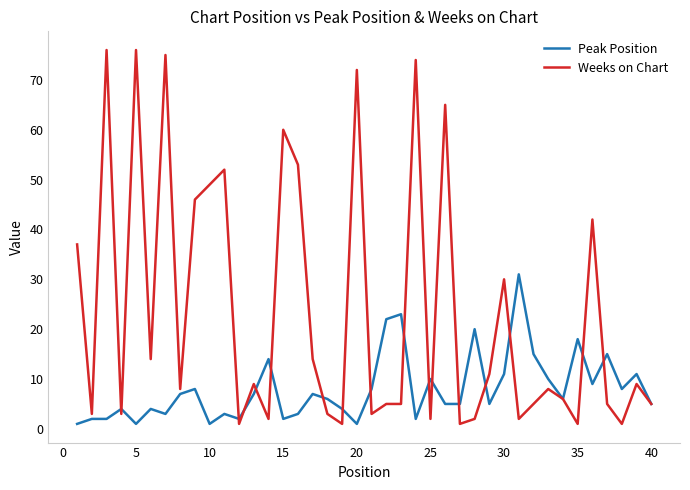

What is the lowest value of the Weeks on Chart series?

1